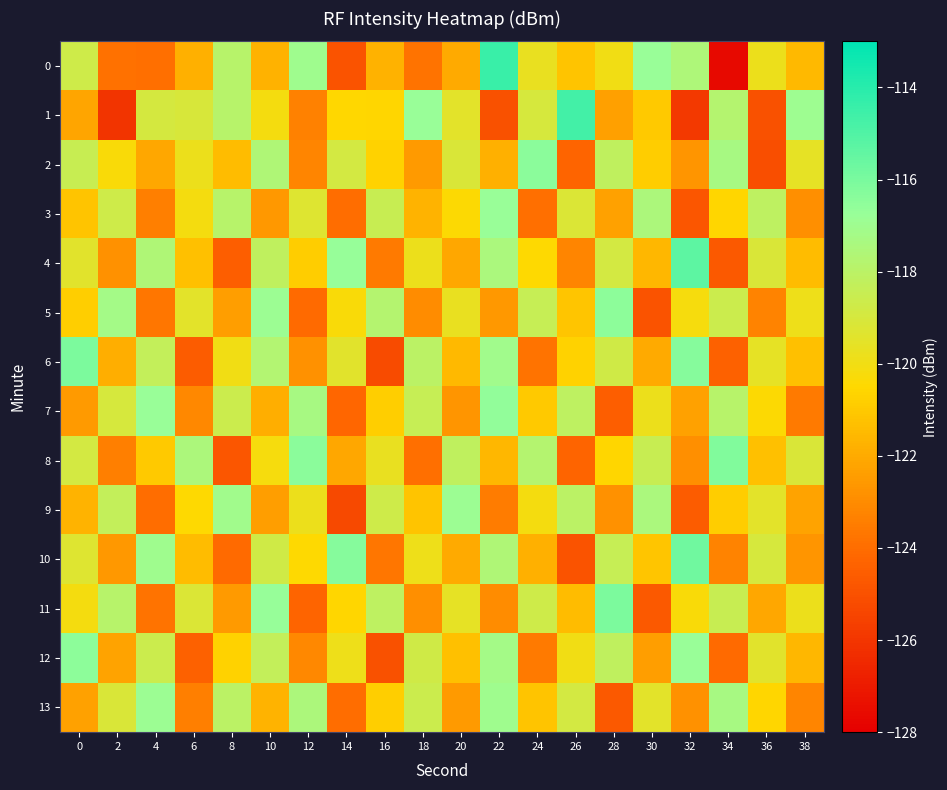

What is the spread (max minus min) of values at 6?

7.1